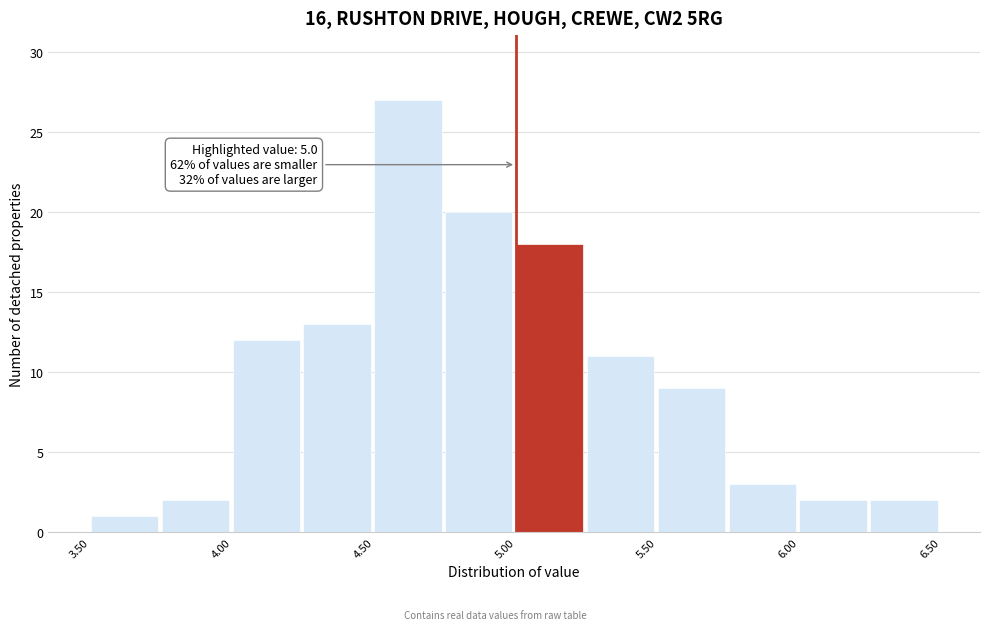

Which range on the x-axis has the tallest bar?

4.50 to 4.75